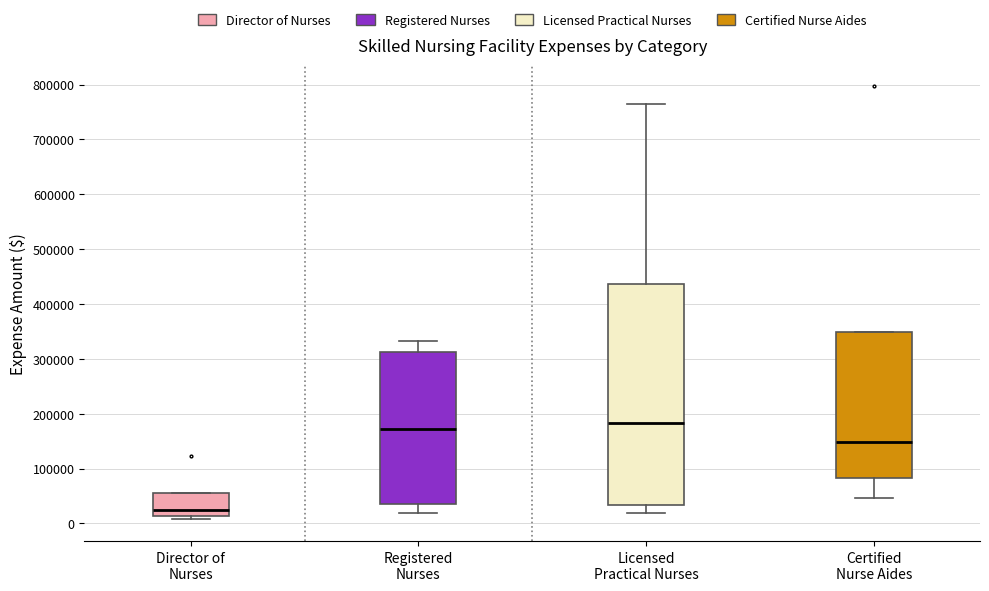

Where is the upper edge of the box for Director of Nurses on the y-axis? The values are not printed on the chart, so give them approximately, as read against the axis.

60000